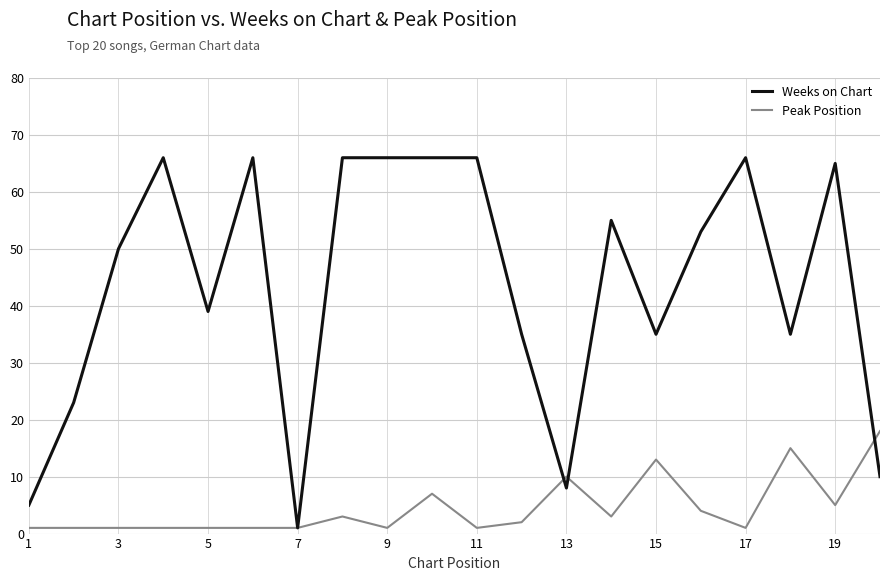

Which series has the largest total across all categories?

Weeks on Chart